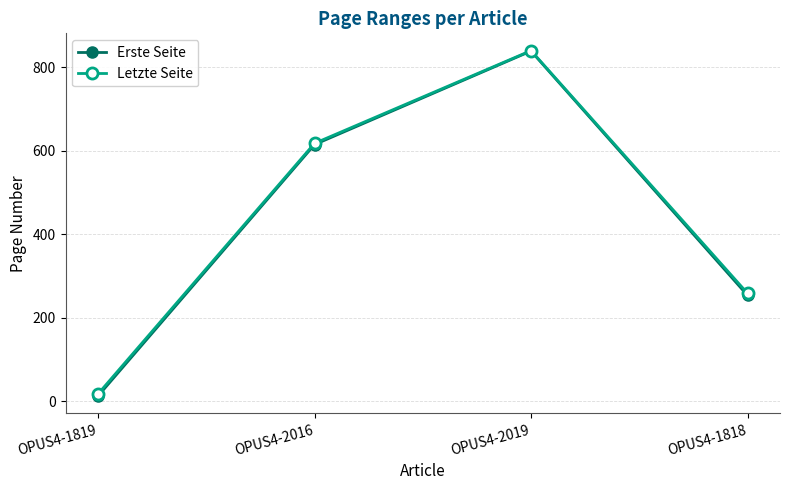

Reading right to left, list all the values displayed in this chart.

Erste Seite: 254	839	615	13
Letzte Seite: 259	840	618	18